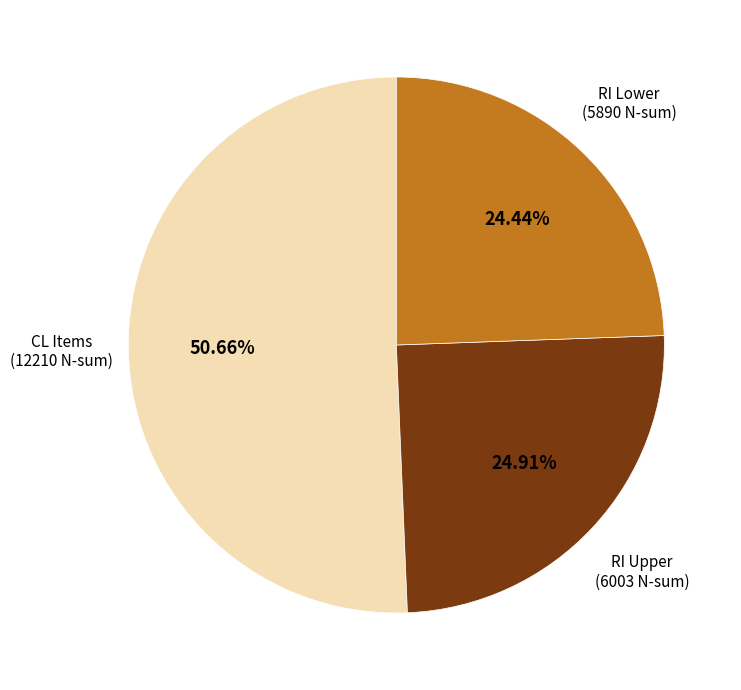

Which category has the biggest portion of the pie?

CL Items